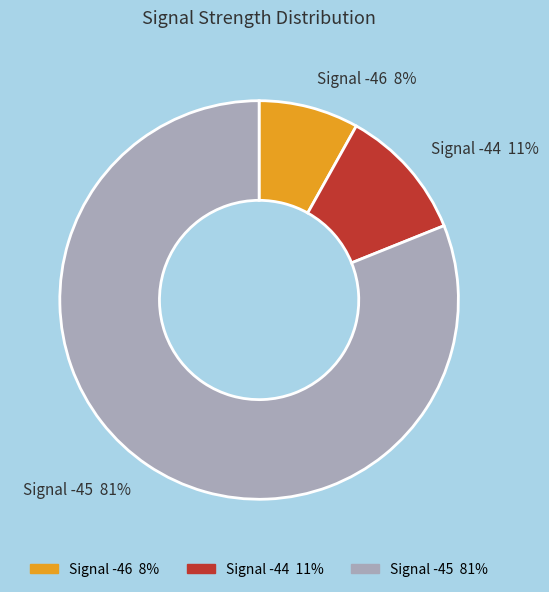

To the nearest percent, what is the average slice percentage?

33%